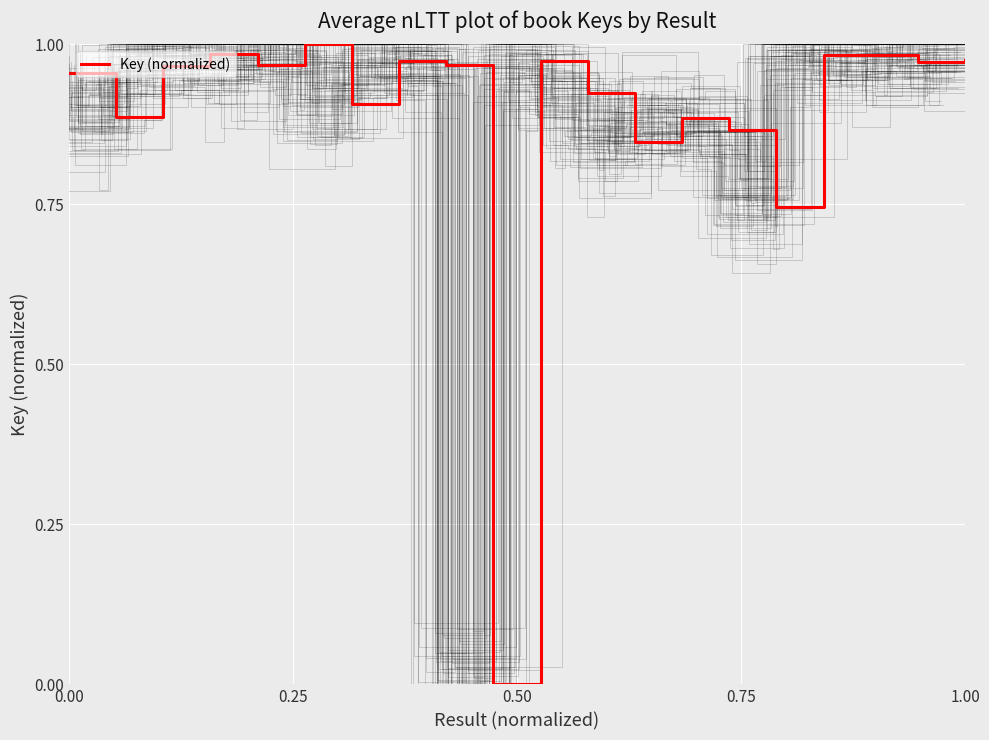

How many positive values are there?

19